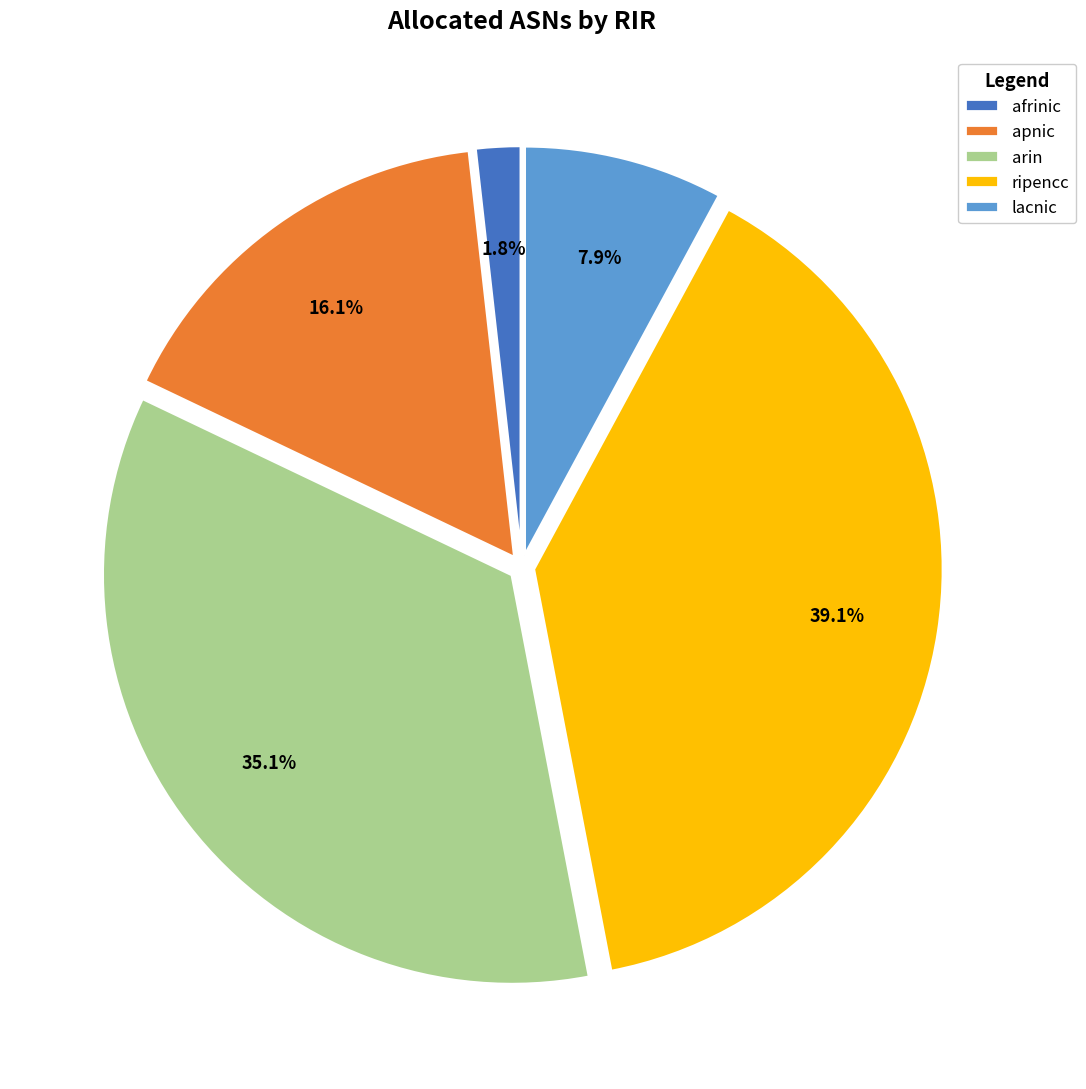

The lacnic slice represents 14% of the pie. True or false?

False